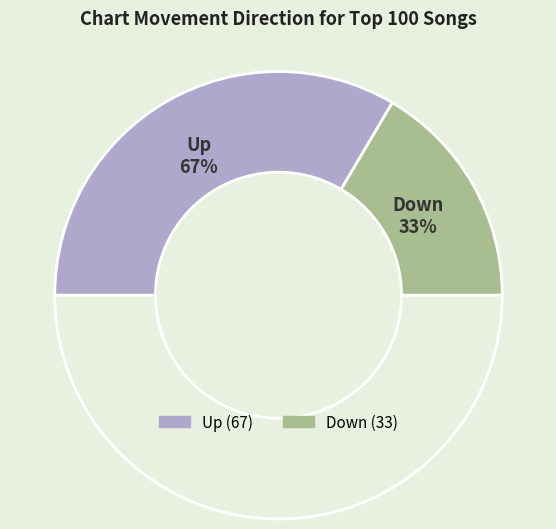

True or false: down accounts for 25% of the total.

False